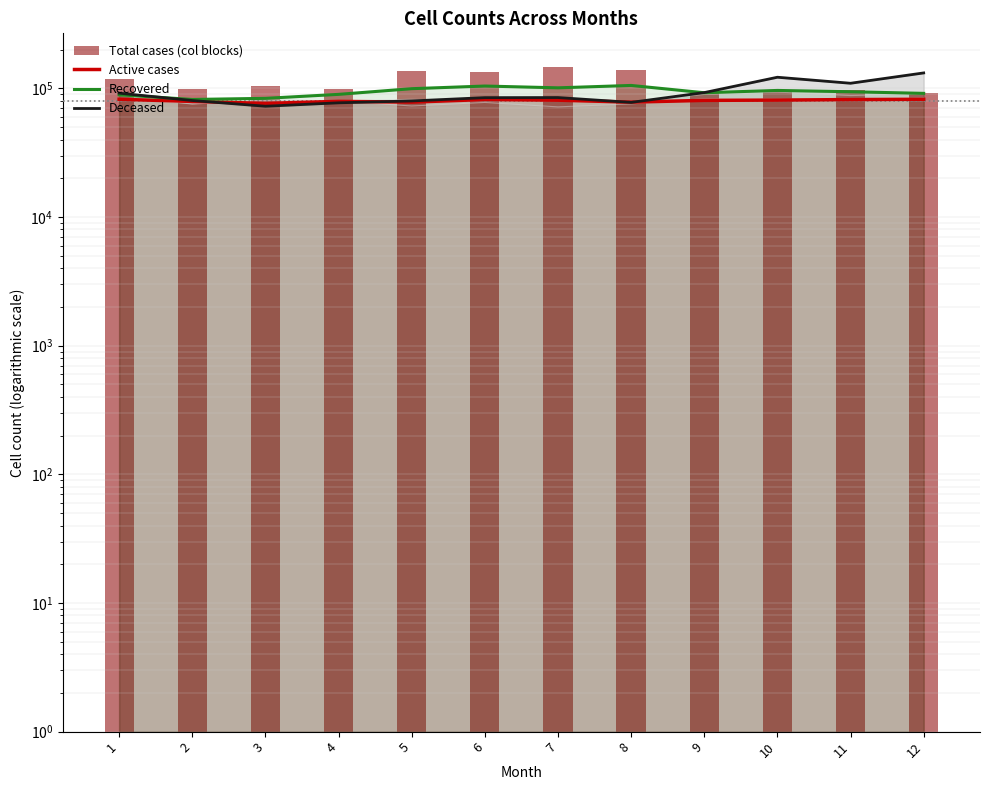

Are the bars grouped side by side (vs. stacked)?

Yes